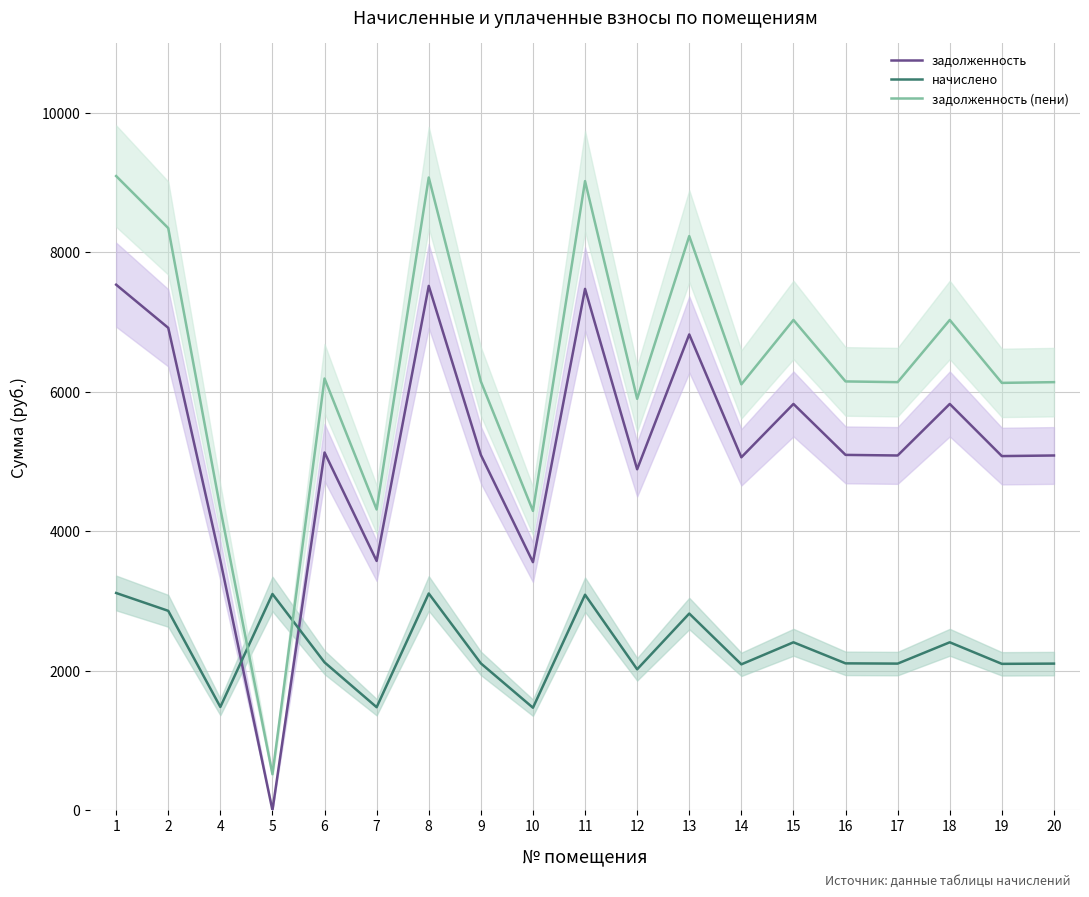

What is the sum of all задолженность (пени) values?

120163.5